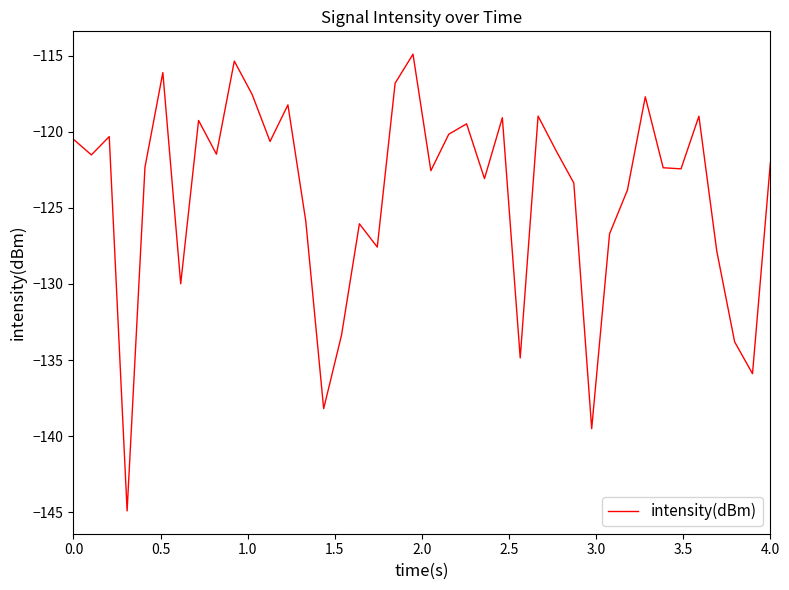

What is the maximum value shown in the chart?

-114.9